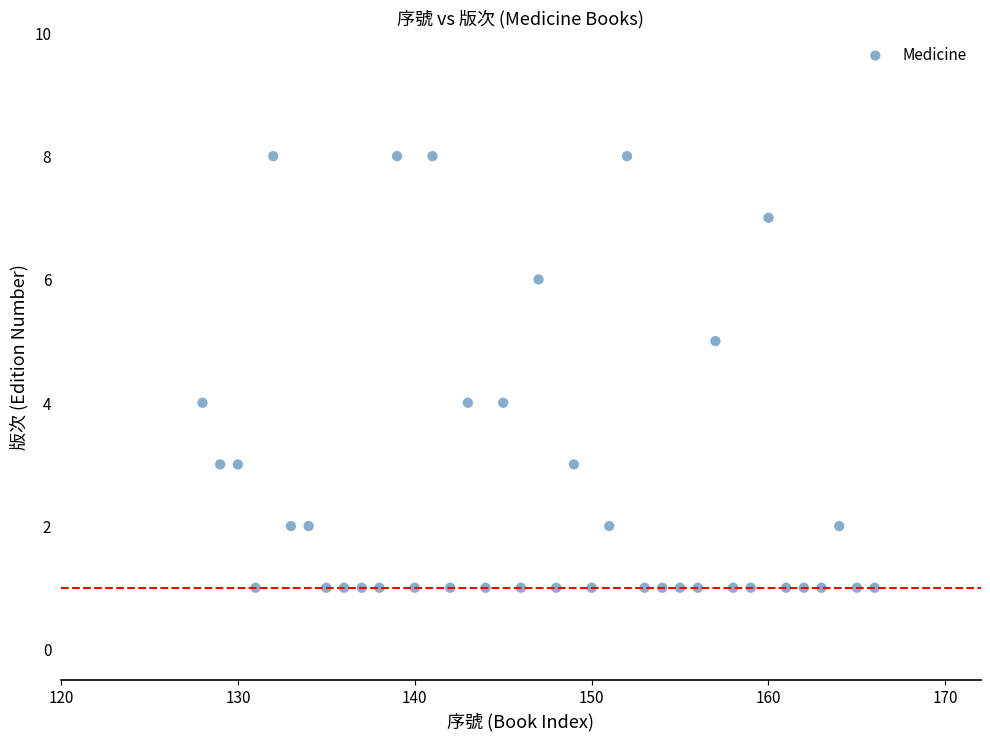

What is the range of X values (max minus min)?

38